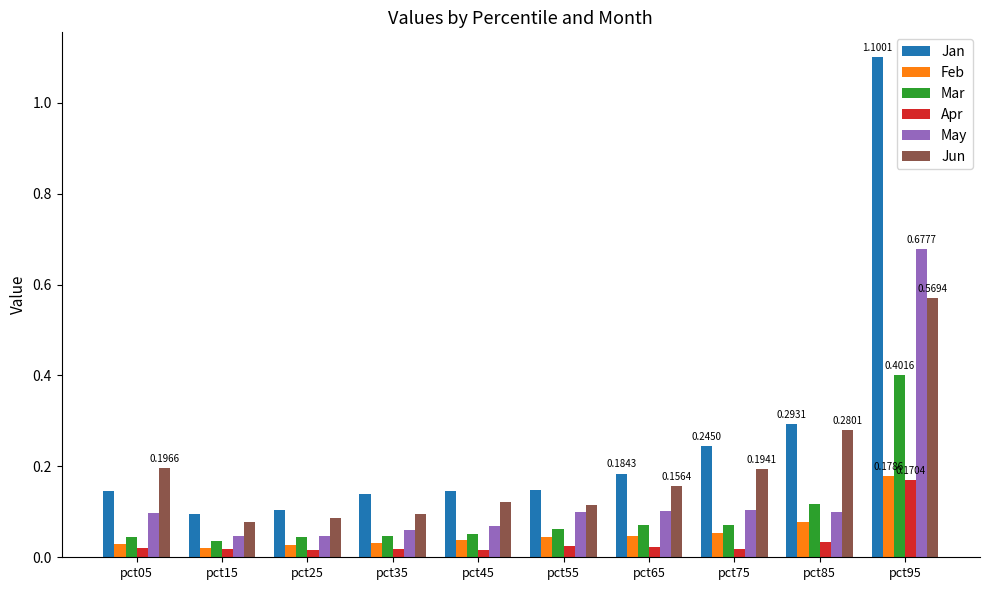

Are the bars grouped side by side (vs. stacked)?

Yes